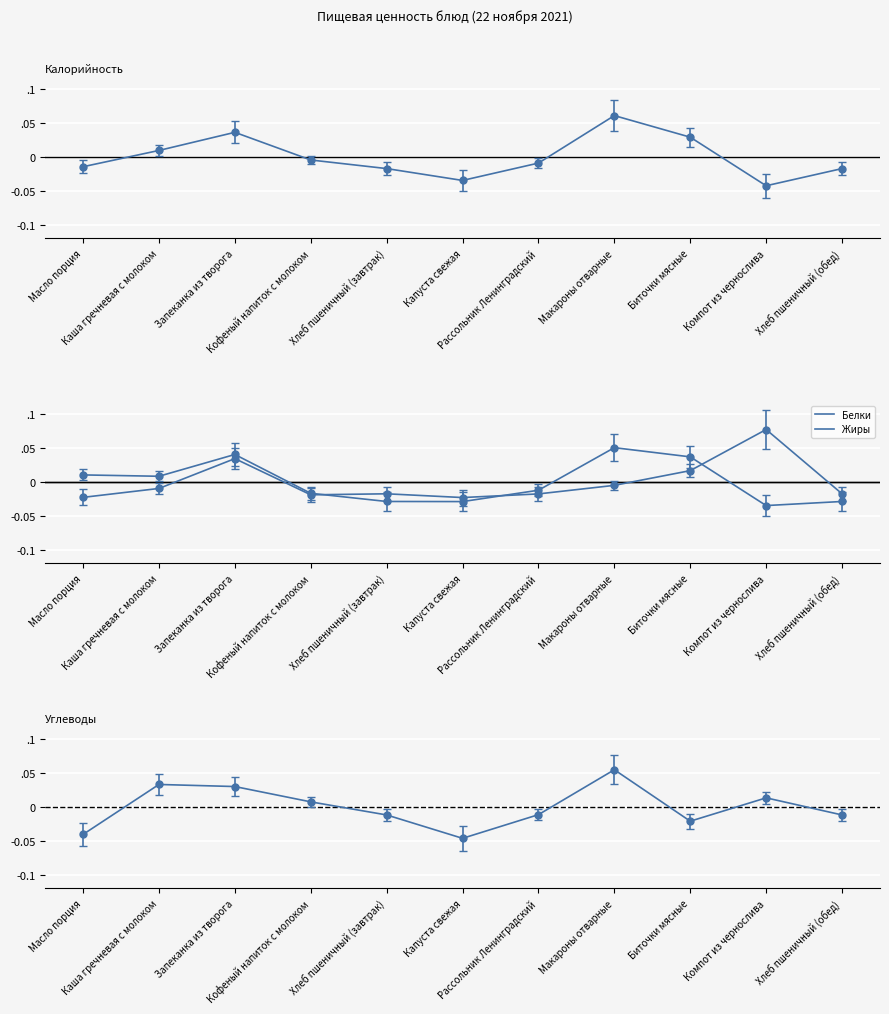

How many lines are shown in the chart?

4